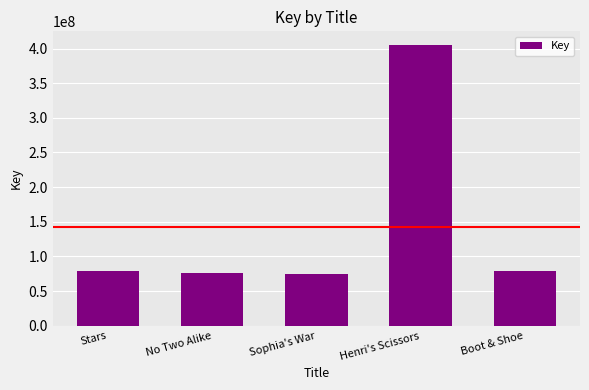

The value at Sophia's War is 75018440. True or false?

True